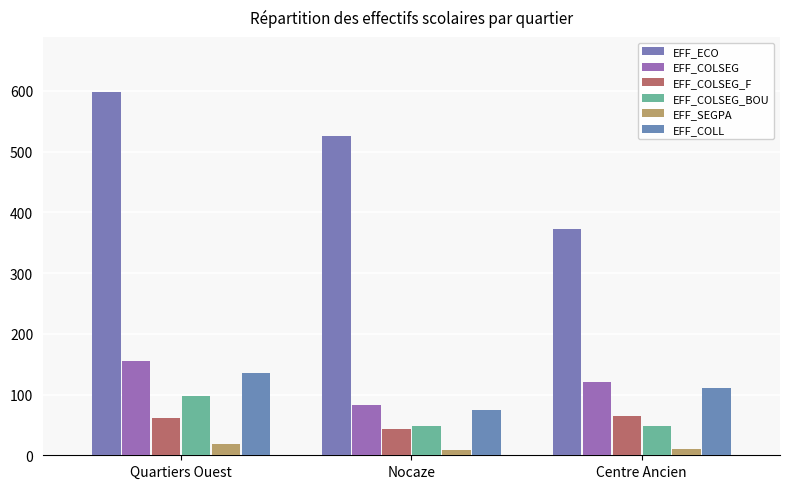

What are all the series names shown in the legend?

EFF_ECO, EFF_COLSEG, EFF_COLSEG_F, EFF_COLSEG_BOU, EFF_SEGPA, EFF_COLL